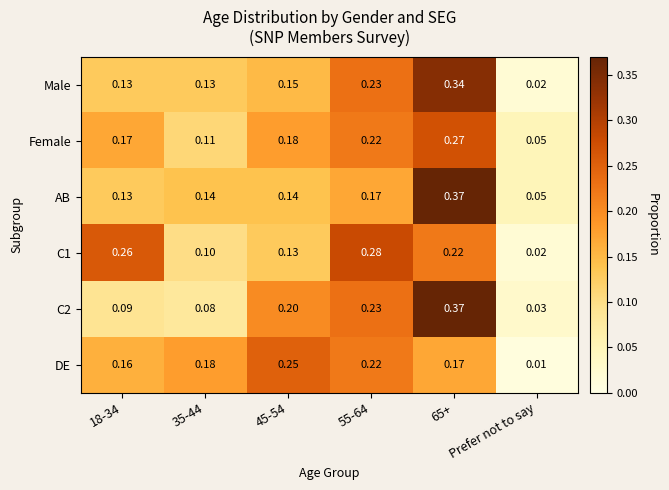

Rank the series at 35-44 from highest to lowest value.

DE, AB, Male, Female, C1, C2